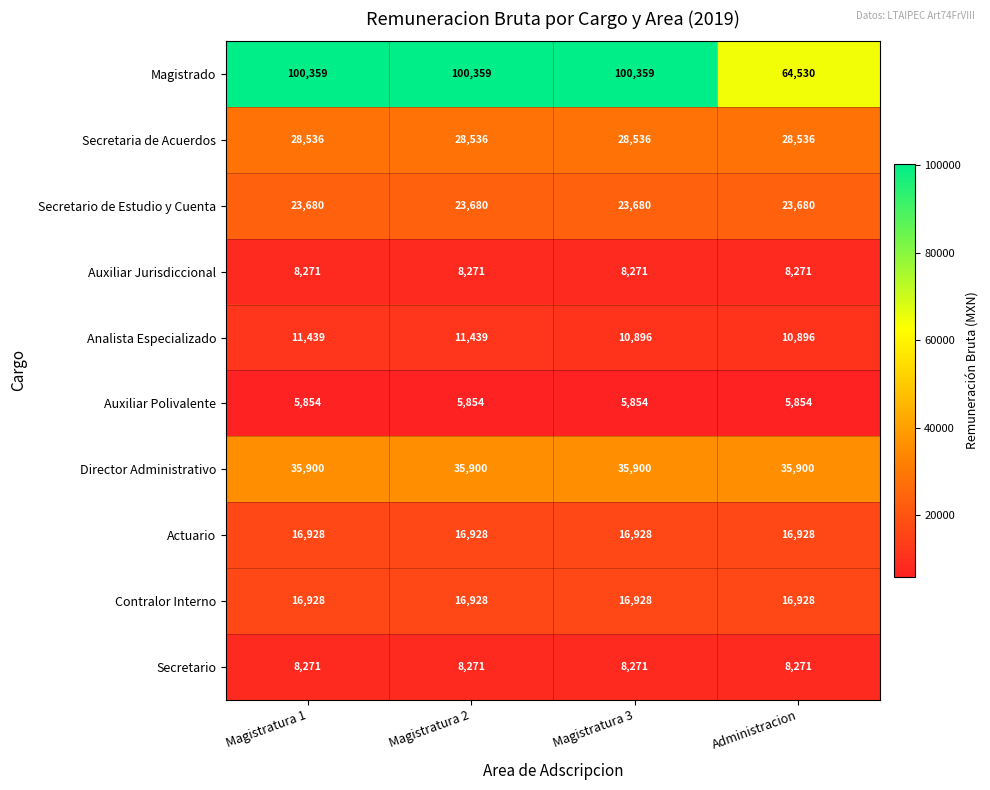

What value does the Analista Especializado series have at Magistratura 3?

10896